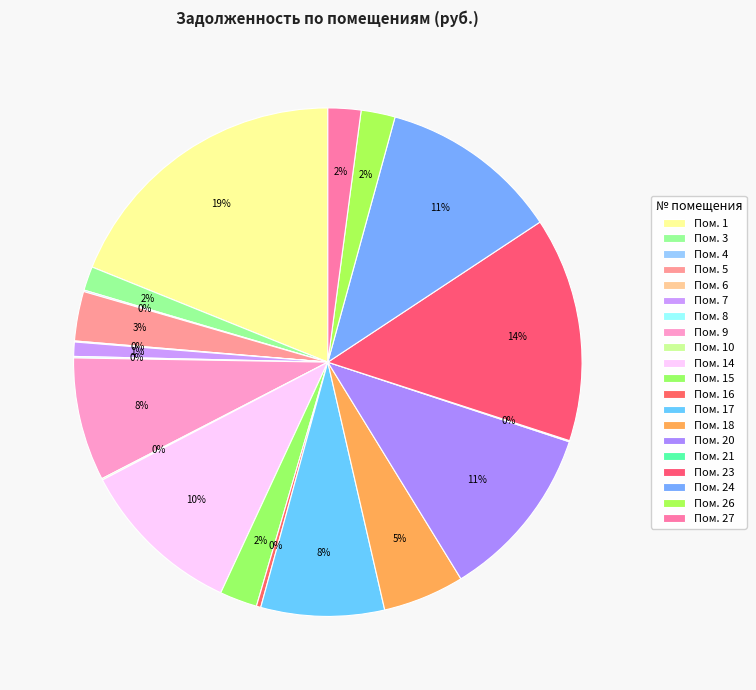

Count the number of slices in the pie.

20